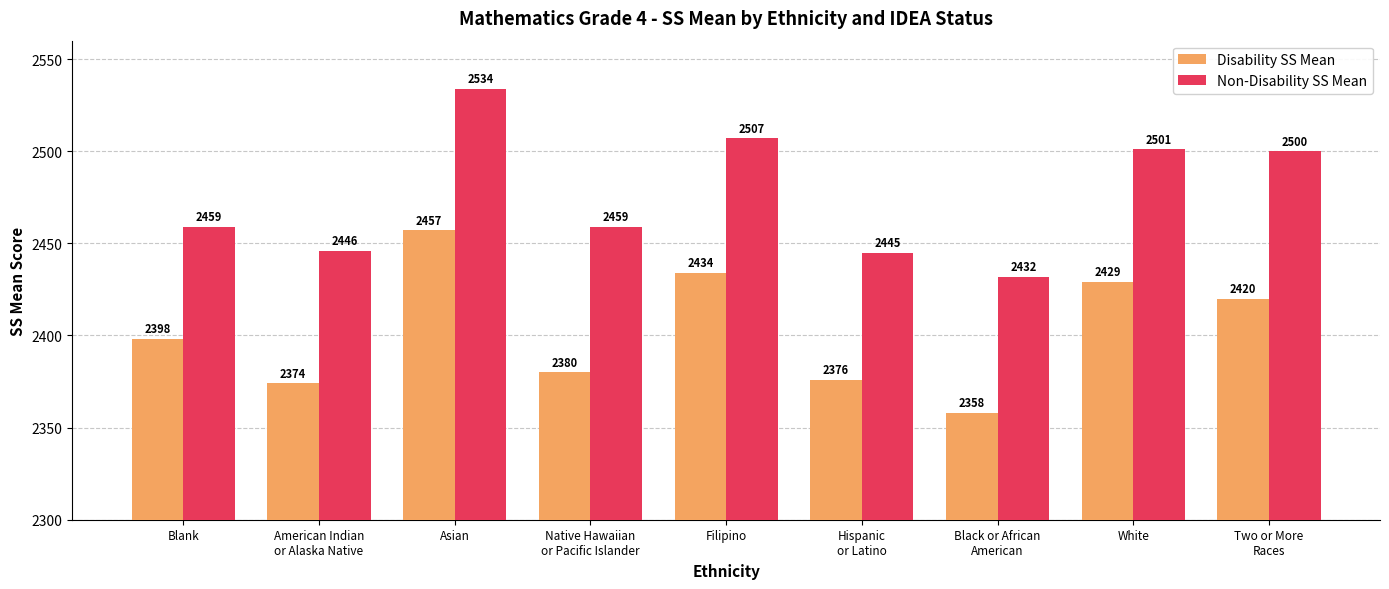

Rank the series by their maximum value, from highest to lowest.

Non-Disability SS Mean, Disability SS Mean